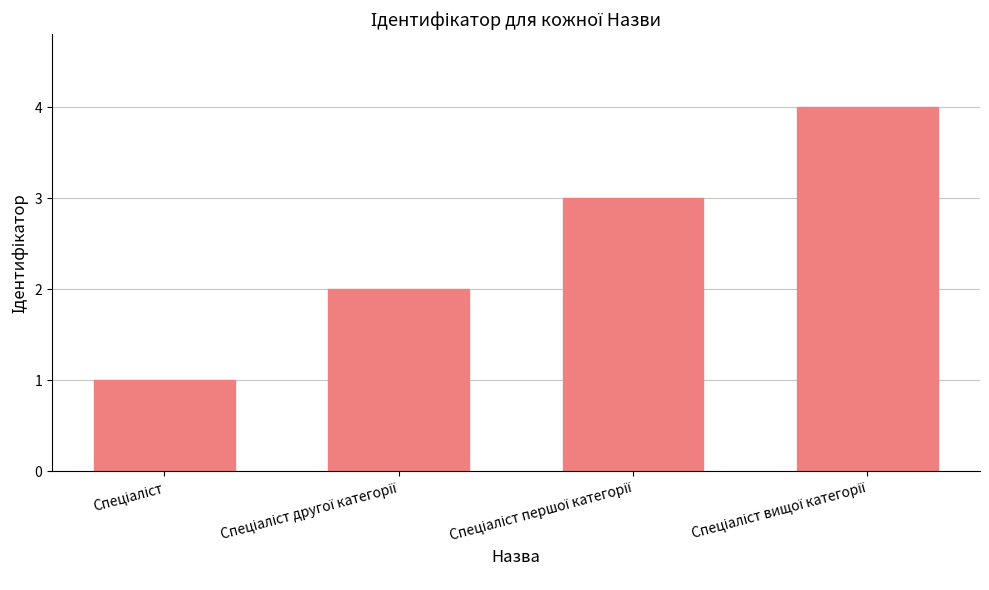

Count the values in the range 2 to 4.

3